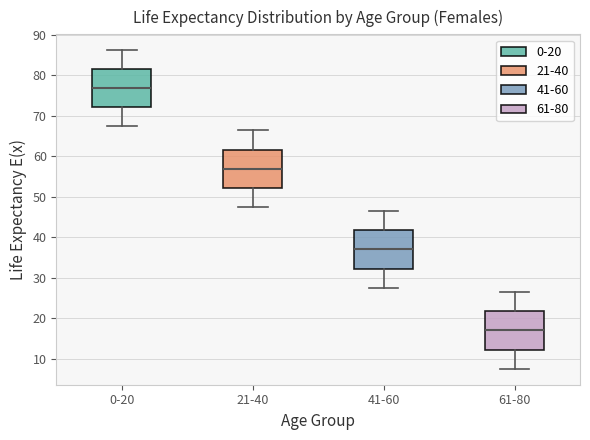

Which box's median line is the highest?

0-20